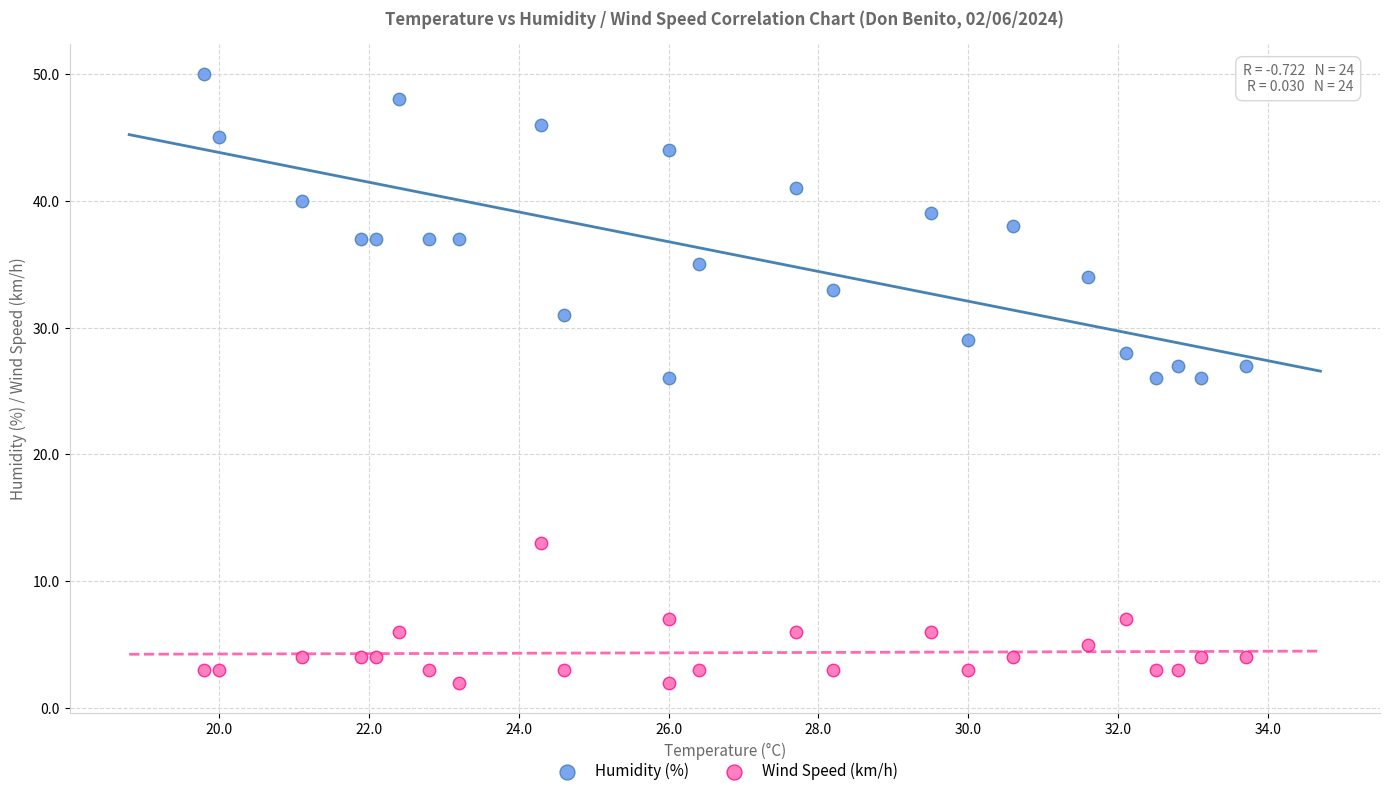

Across all data points, what is the range of Y values (max minus min)?

48